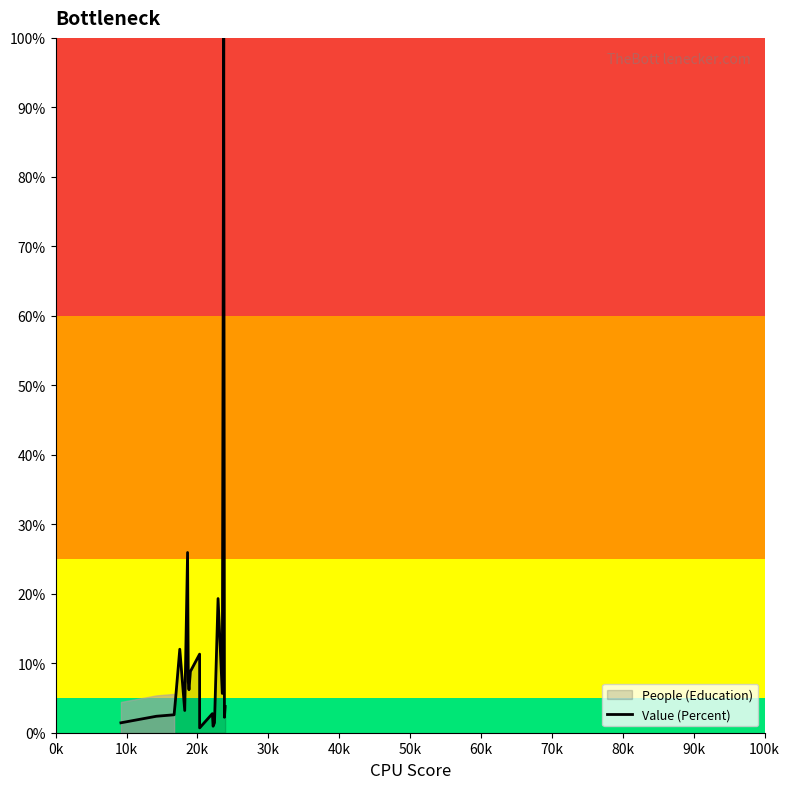

What is the average value?

11.1